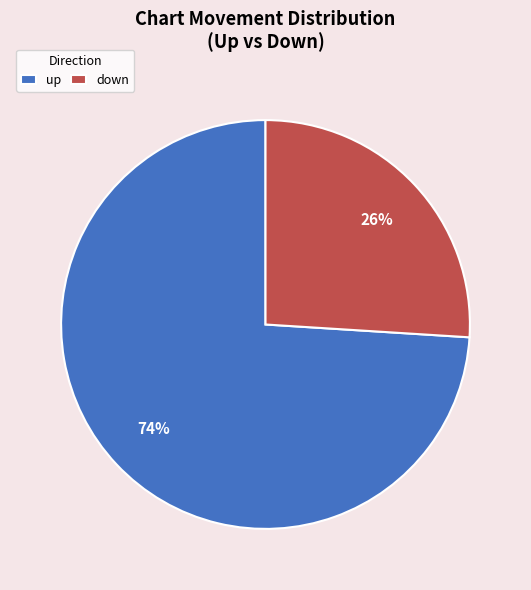

What percentage is the down slice, to the nearest percent?

26%